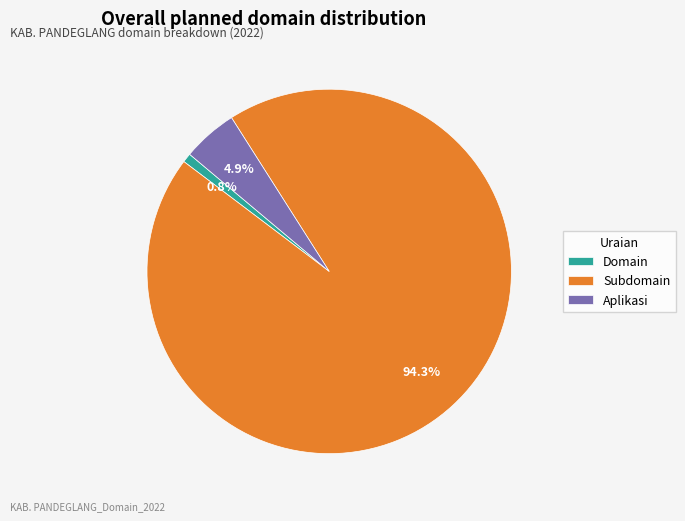

Is it true that Subdomain is 99% of the pie?

False